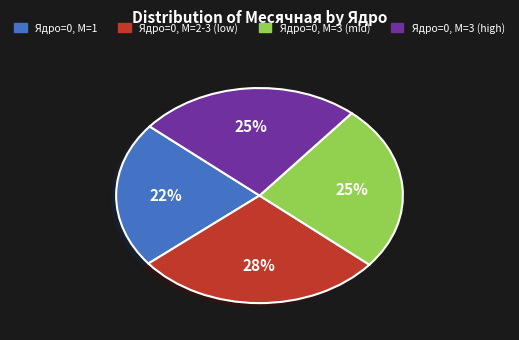

Does any single category account for the majority?

No